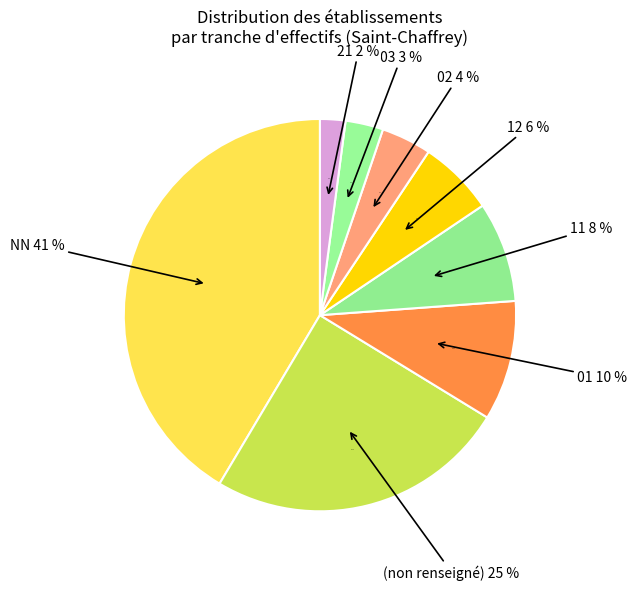

Which category has the biggest portion of the pie?

NN